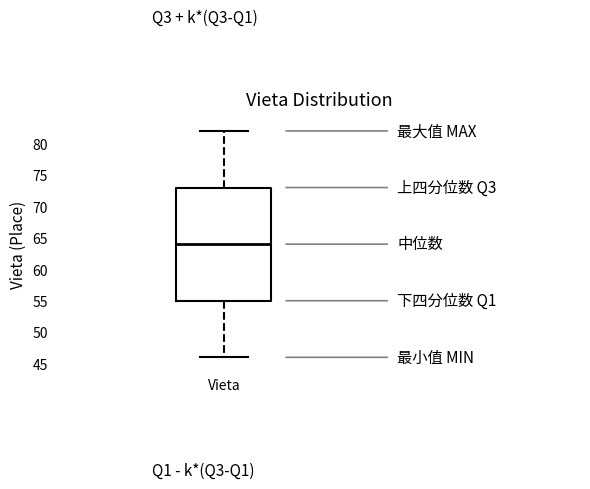

Transcribe this box plot: give where the median line is, the range the box spans, and where the two whiskers end, as read against the y-axis. The values are not printed on the chart, so give them approximately, as read against the axis.

median 64, box 55 to 73, whiskers 46 to 82